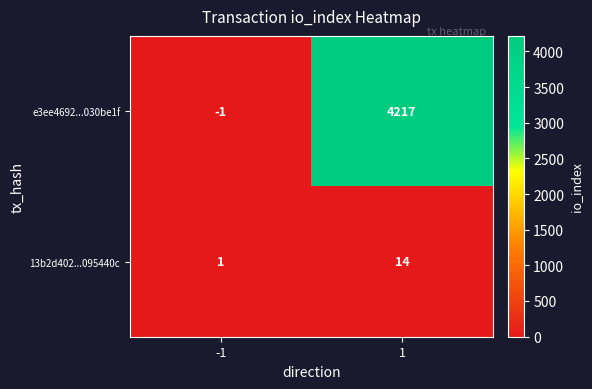

What is the maximum value shown in the chart?

4217